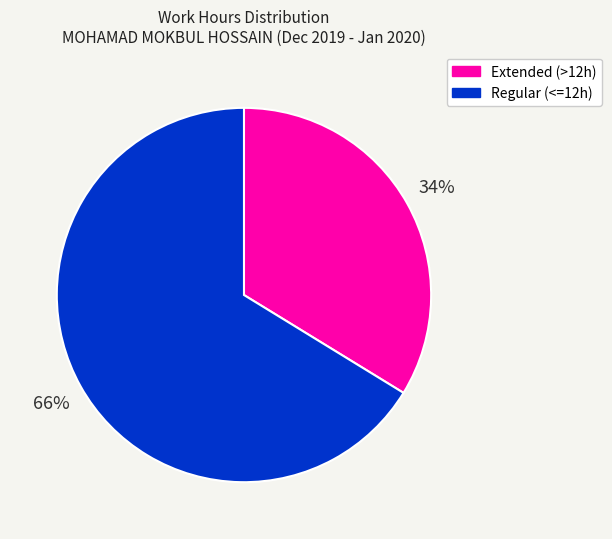

Is there a majority slice in this chart?

Yes